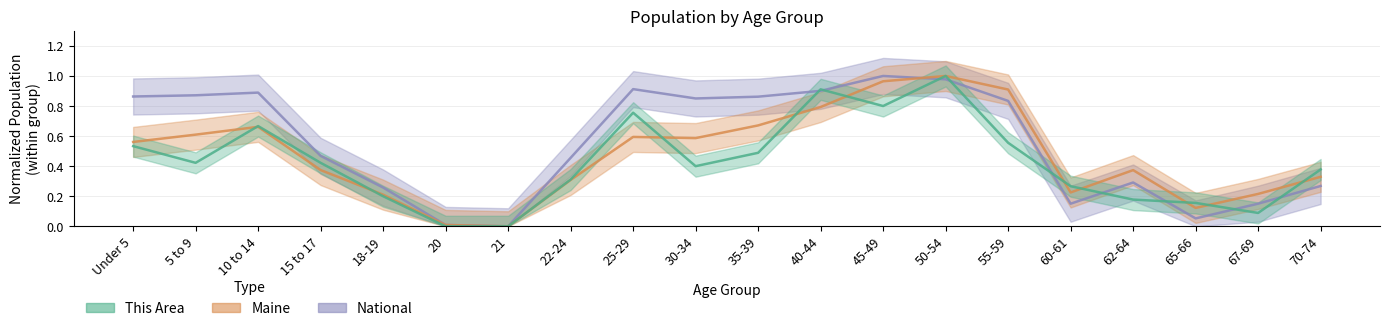

Reading left to right, what are all the values shown in this chart?

This Area: 0.5	0.4	0.7	0.4	0.2	0.0	0.0	0.3	0.8	0.4	0.5	0.9	0.8	1.0	0.6	0.3	0.2	0.2	0.1	0.4
Maine: 0.6	0.6	0.7	0.4	0.2	0.0	0.0	0.3	0.6	0.6	0.7	0.8	1.0	1.0	0.9	0.2	0.4	0.1	0.2	0.3
National: 0.9	0.9	0.9	0.5	0.3	0.0	0.0	0.5	0.9	0.9	0.9	0.9	1.0	1.0	0.8	0.2	0.3	0.1	0.2	0.3